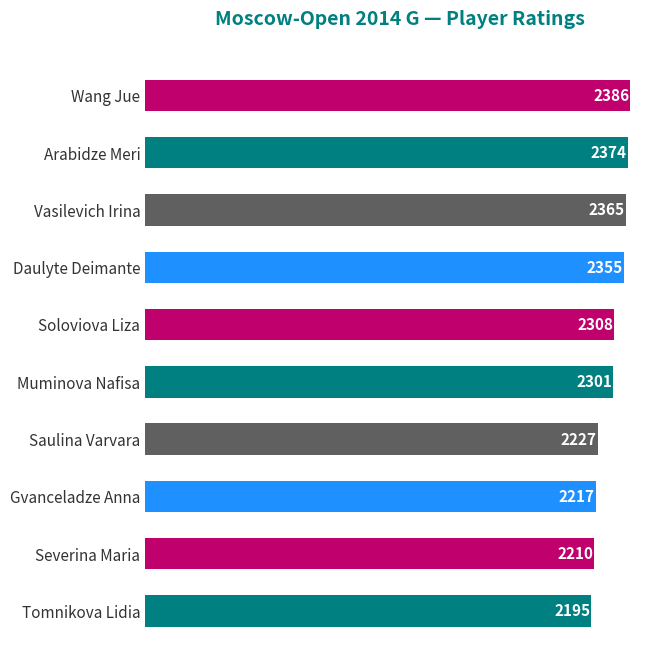

Does the chart contain any negative values?

No